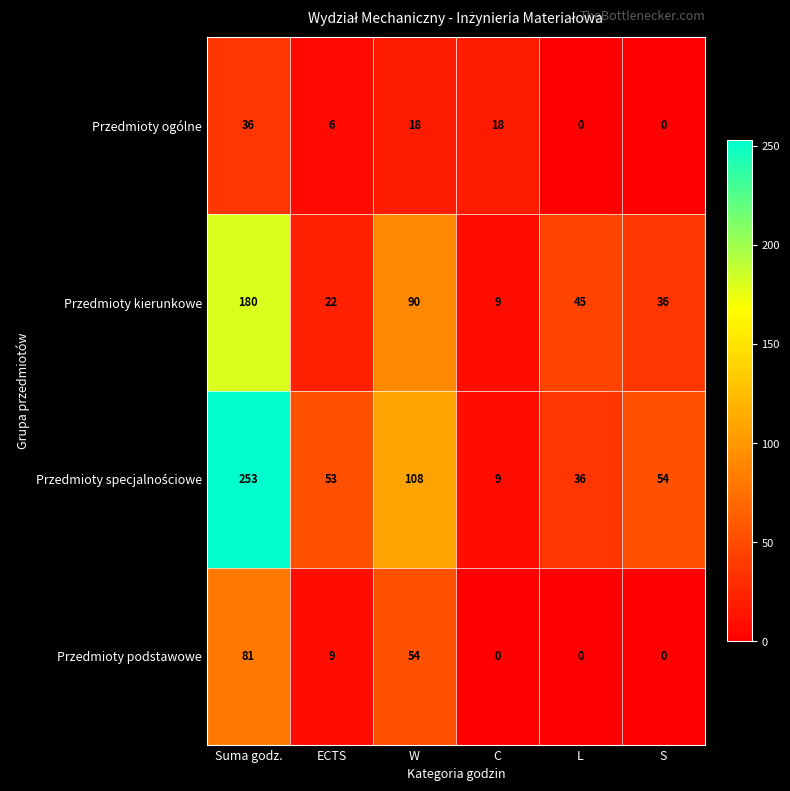

What is the difference between the highest and lowest values at Suma godz.?

217